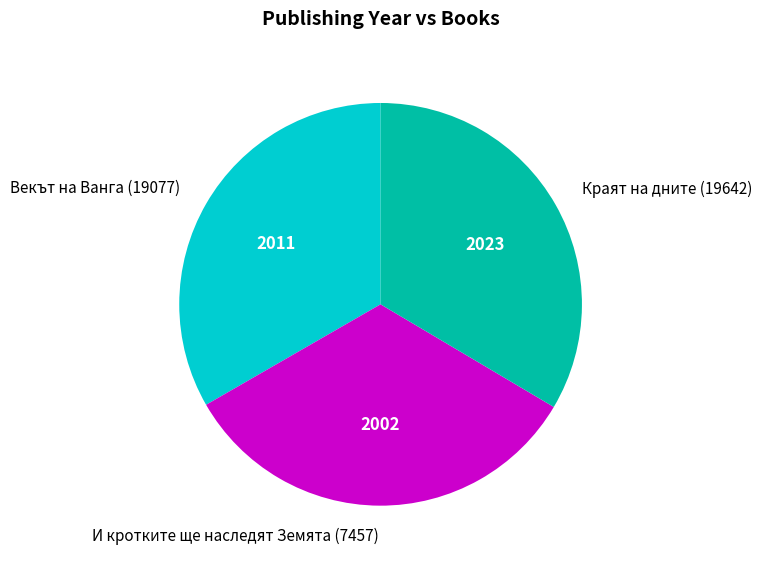

Is it true that Краят на дните (19642) is 34% of the pie?

True